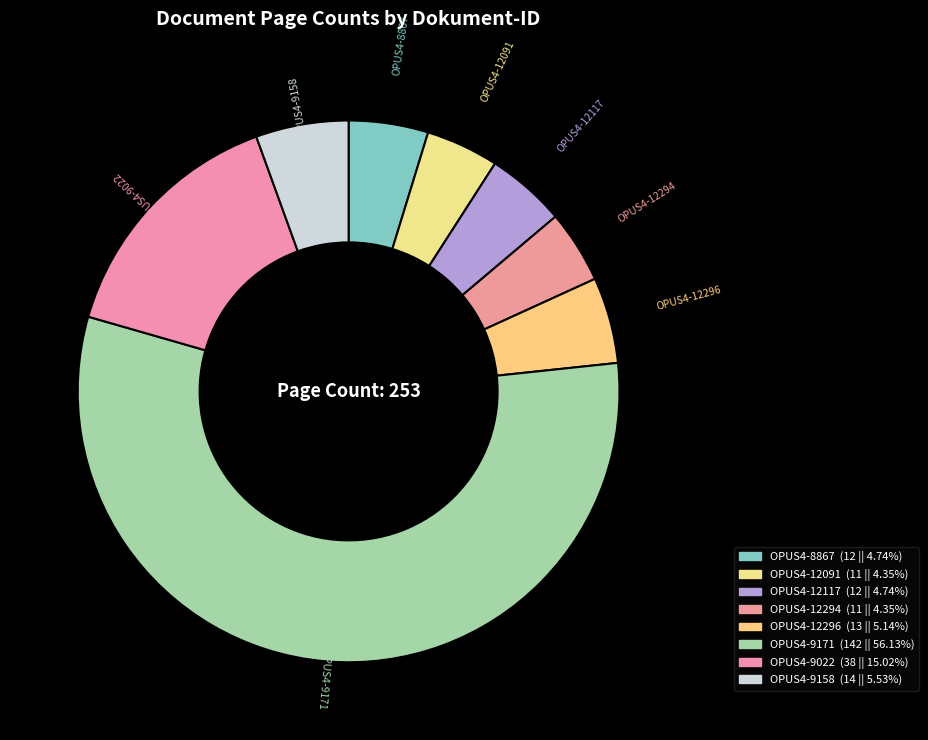

What is the ratio of the value at OPUS4-12294 to the value at OPUS4-12117?

0.9